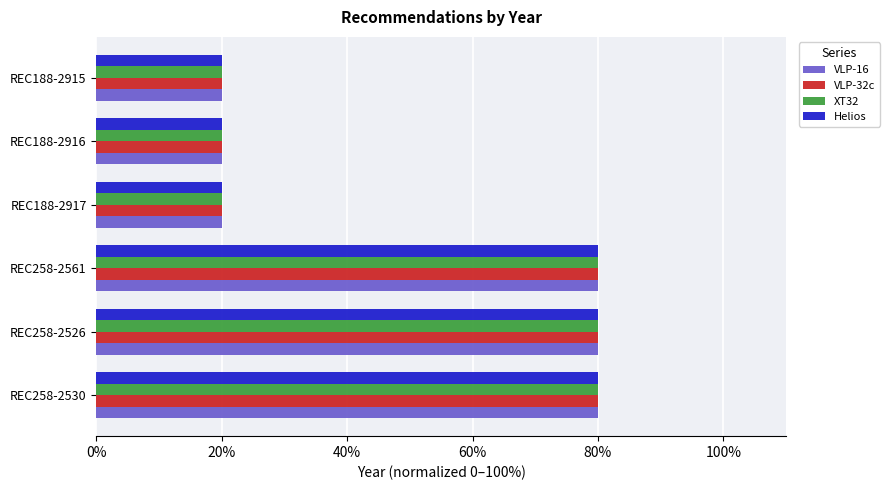

What is the sum of all VLP-16 values?

300